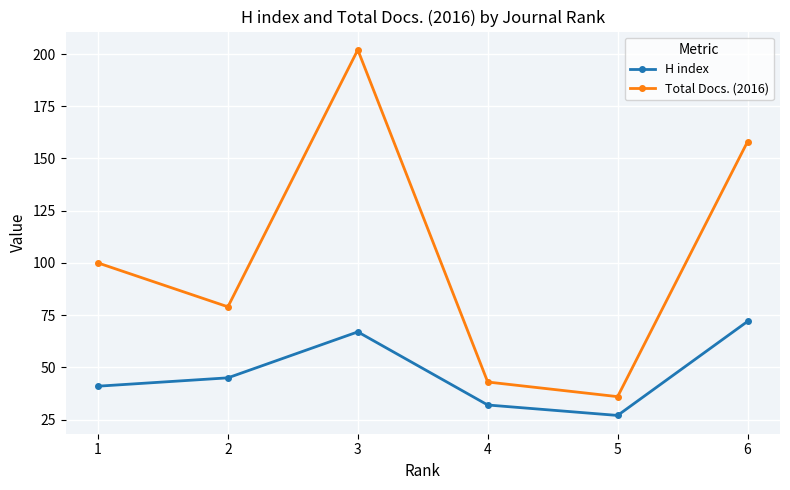

What is the sum of all H index values?

284